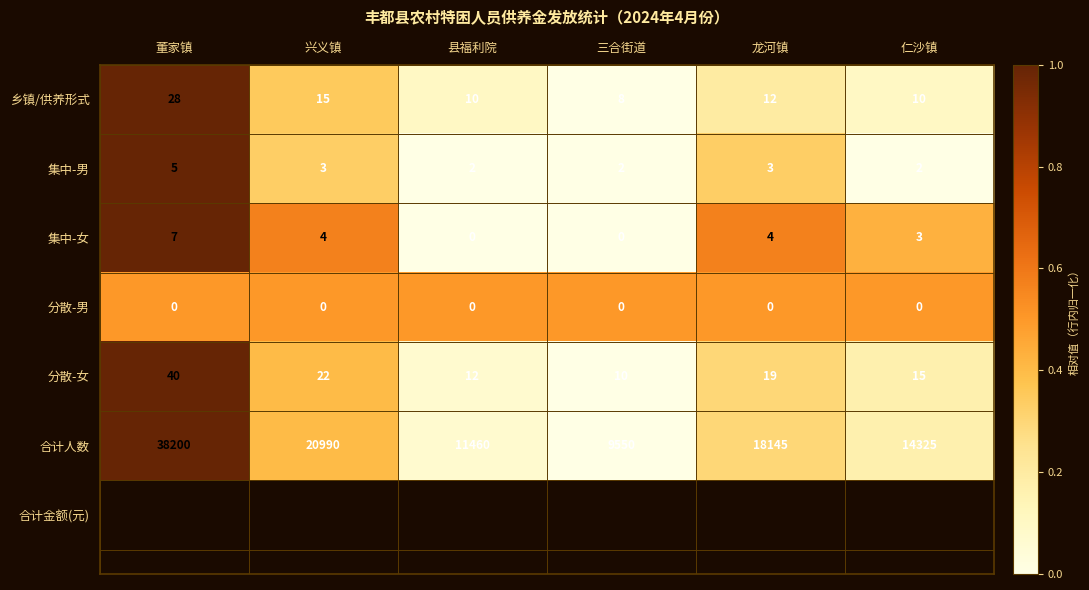

What is the spread (max minus min) of values at 兴义镇?

20990